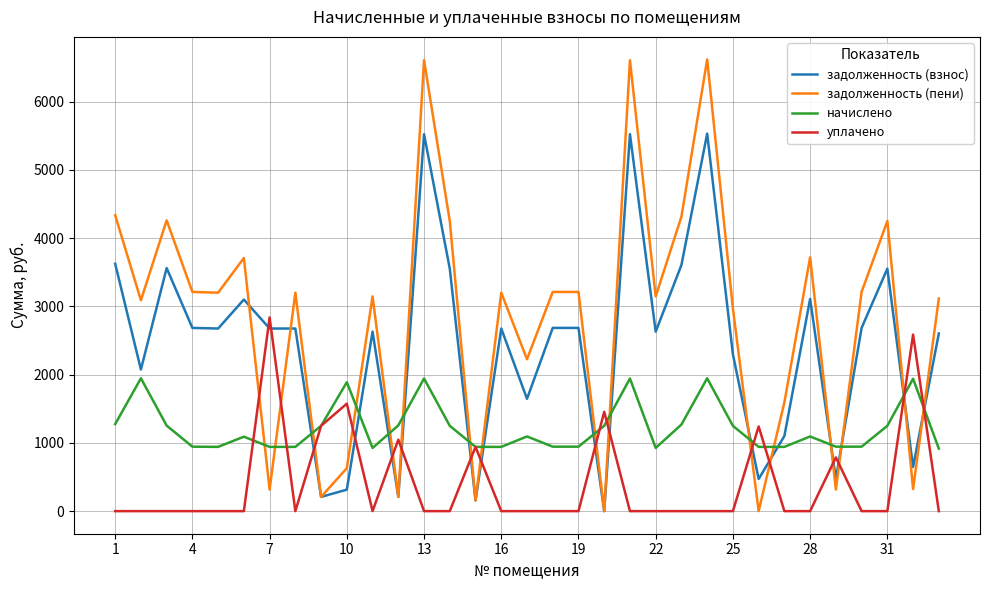

List the series in order of their overall mean, highest first.

задолженность (пени), задолженность (взнос), начислено, уплачено